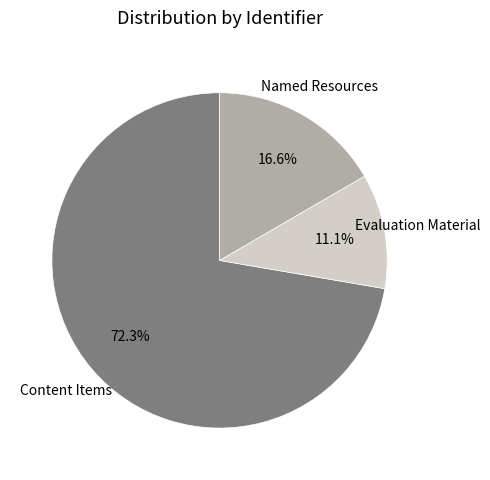

Is there a majority slice in this chart?

Yes